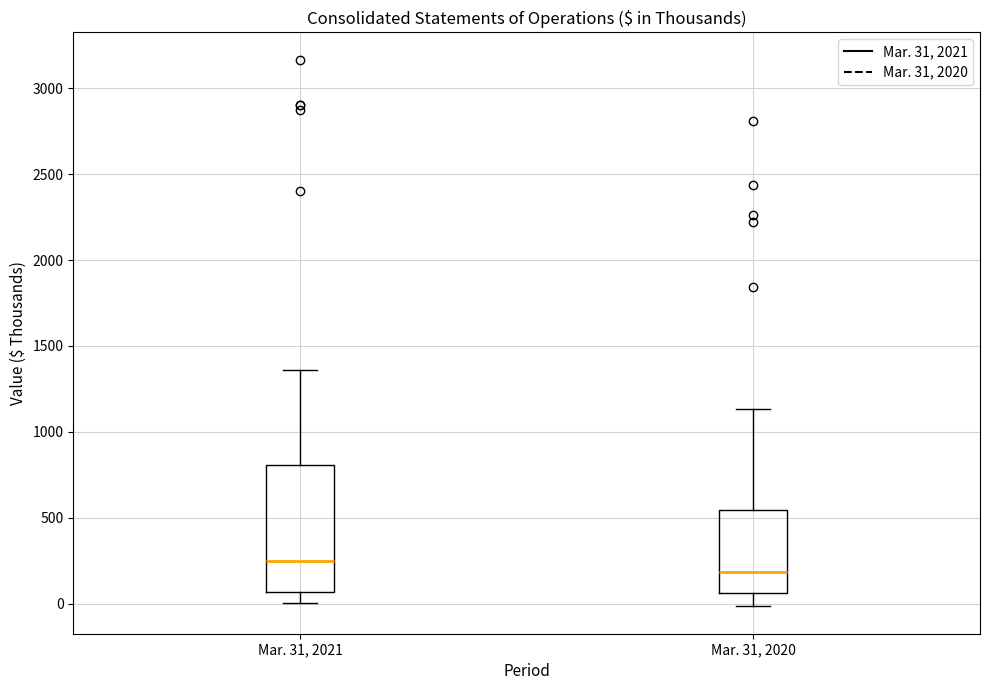

Which box is the tallest, from its lower edge to its upper edge?

Mar. 31, 2021